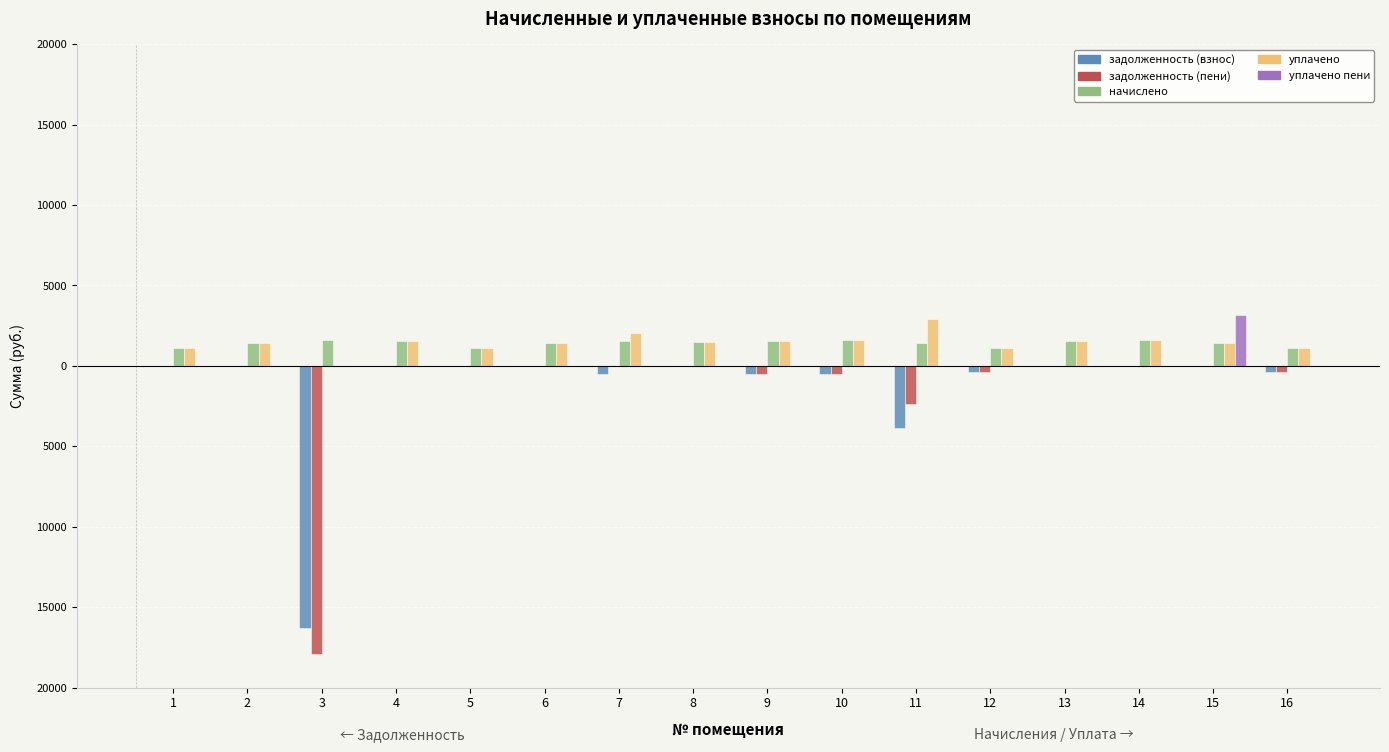

Are the bars grouped side by side (vs. stacked)?

Yes